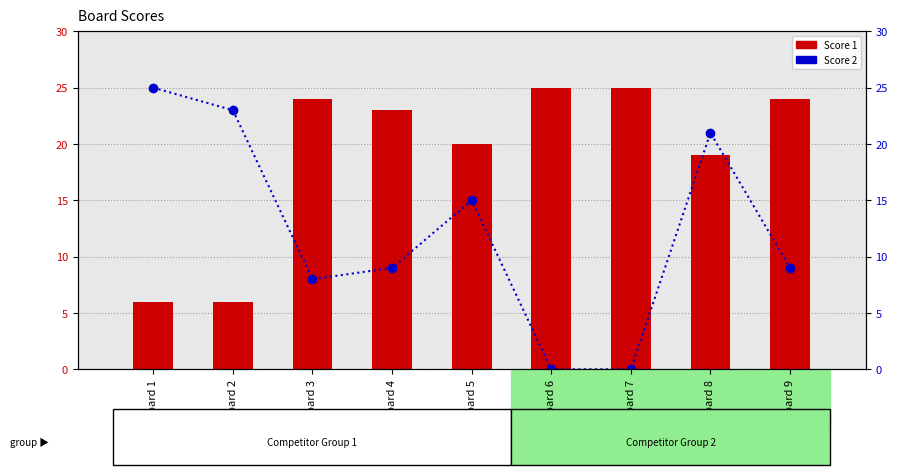

At which category is the sum across all series the highest?

Board 8